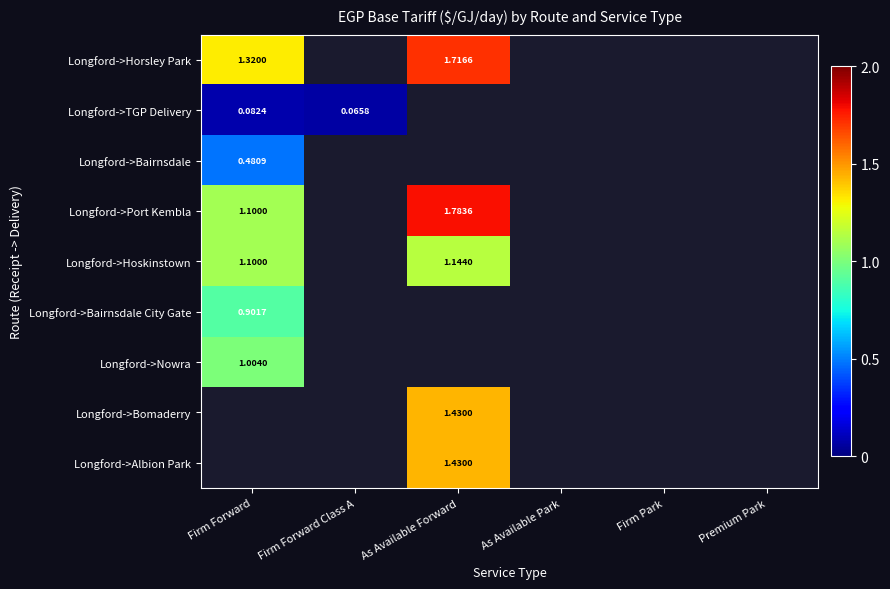

At how many categories does at least one series exceed 0?

3